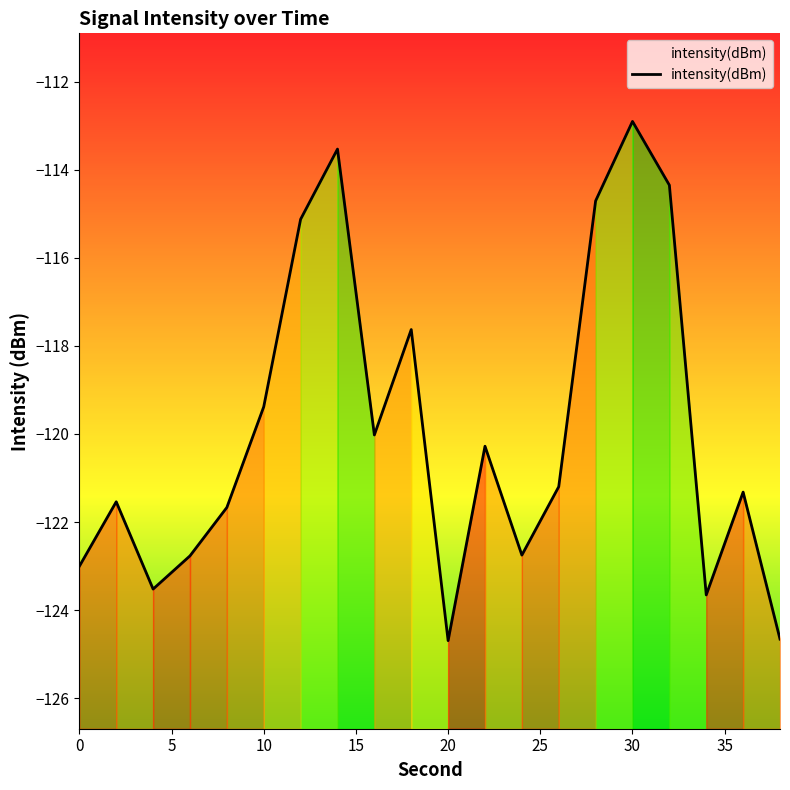

True or false: there are more than 0 points higher than both neighbors.

True